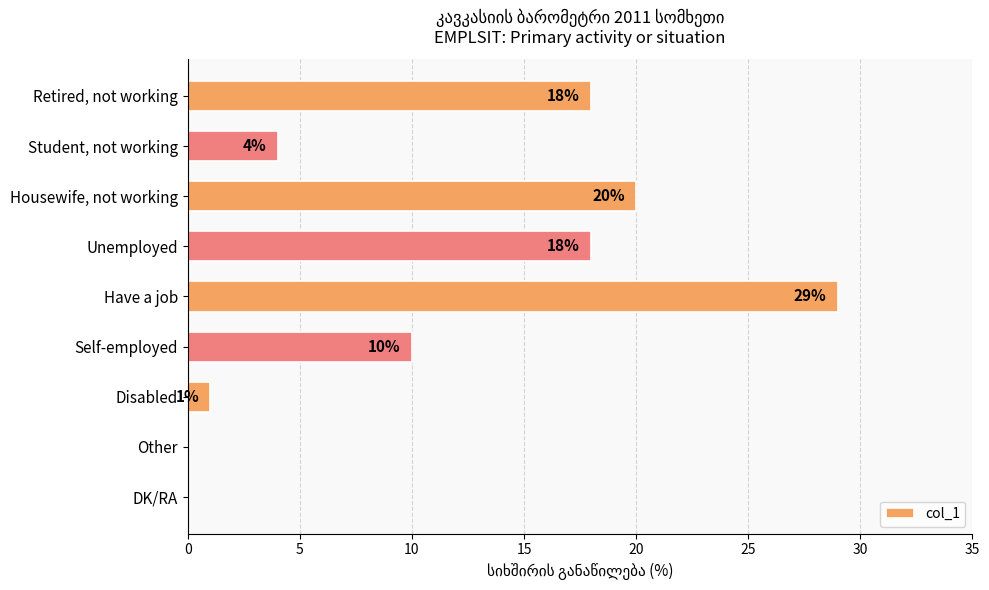

The chart shows a value of 18 at Retired, not working. True or false?

True